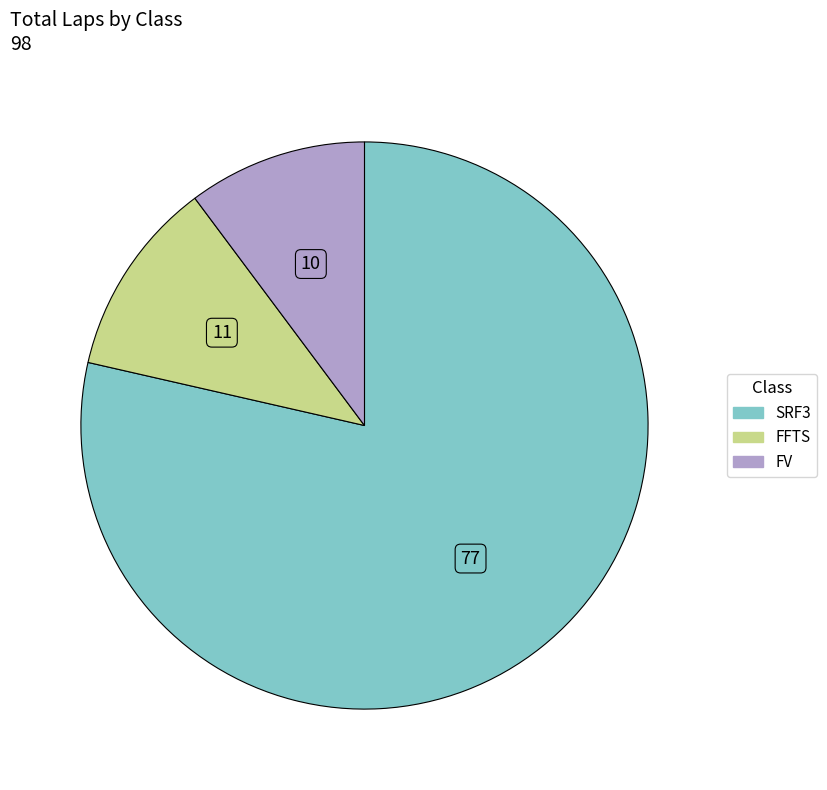

Count the number of slices in the pie.

3